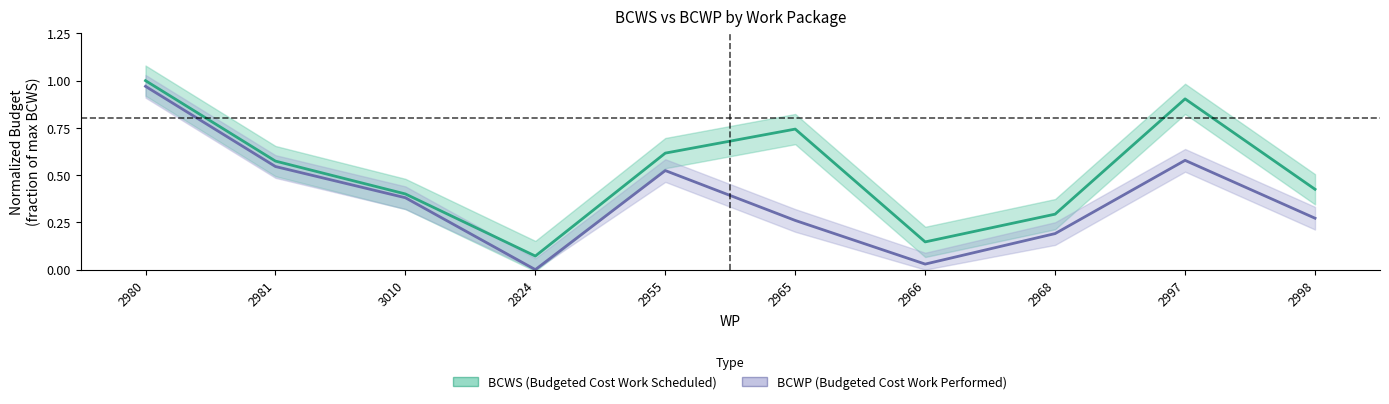

At which category is the sum across all series the highest?

2980